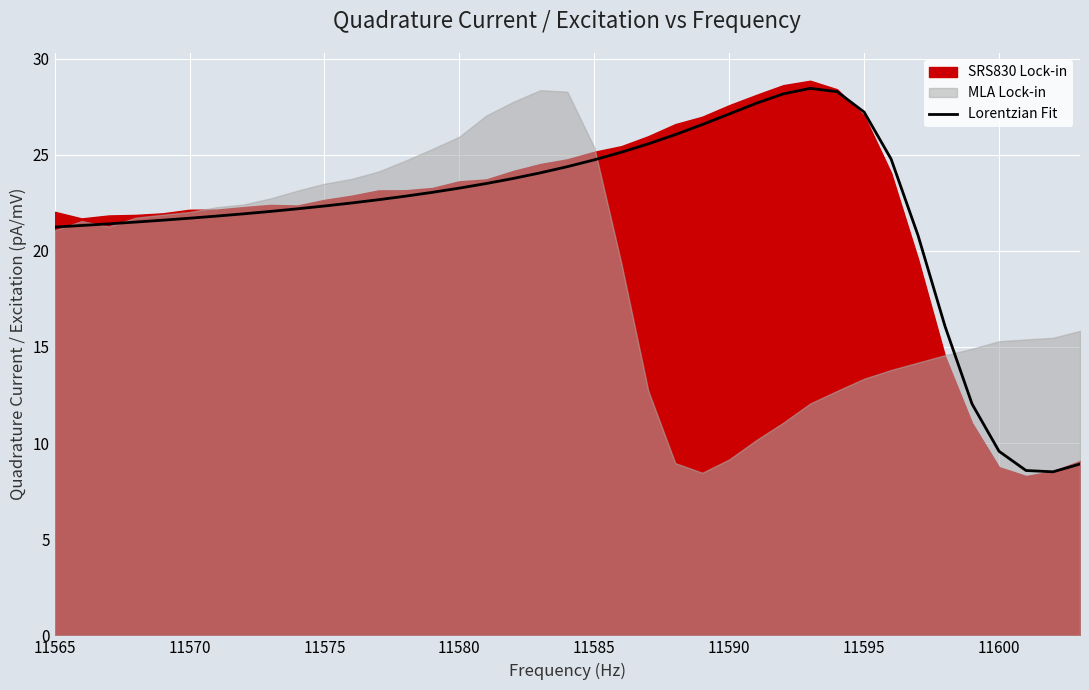

What is the difference between the maximum and minimum values?

19.9